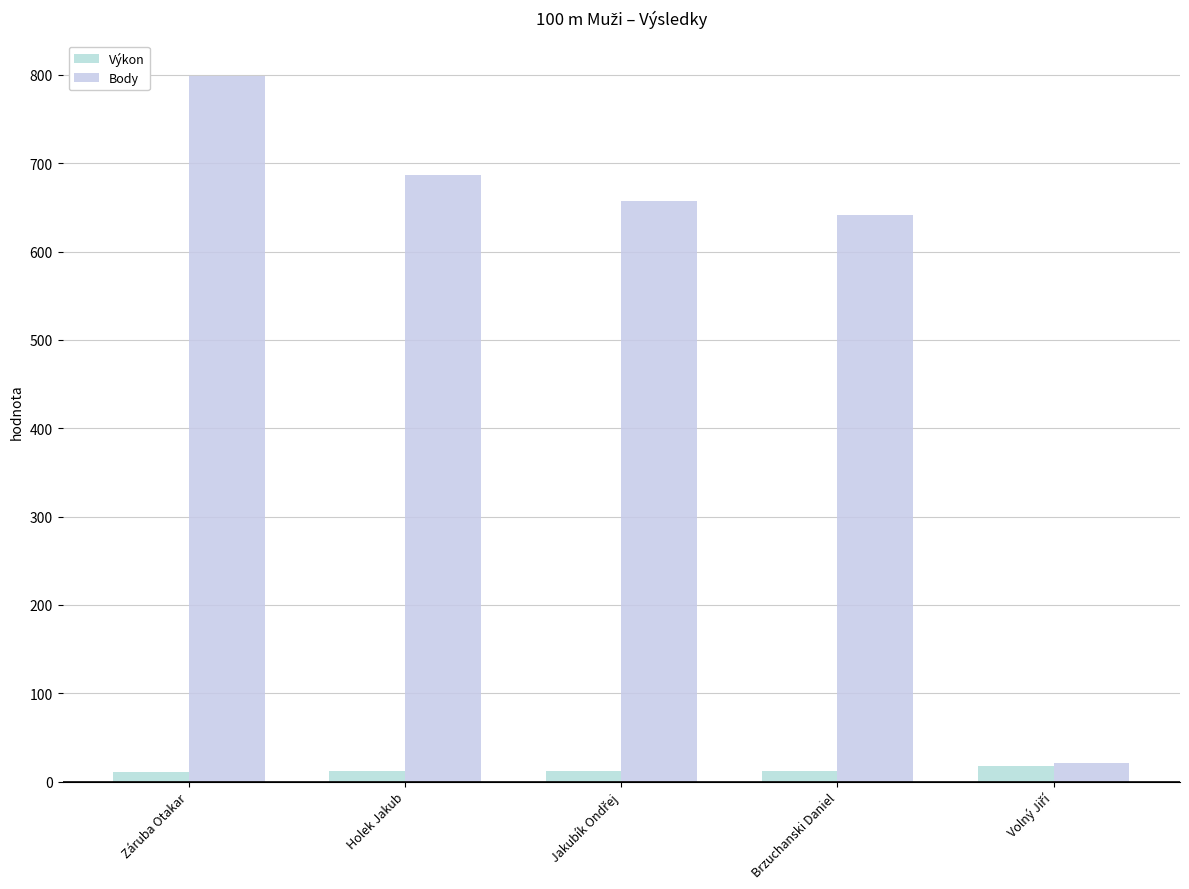

At which category does the chart reach its peak across all series?

Záruba Otakar